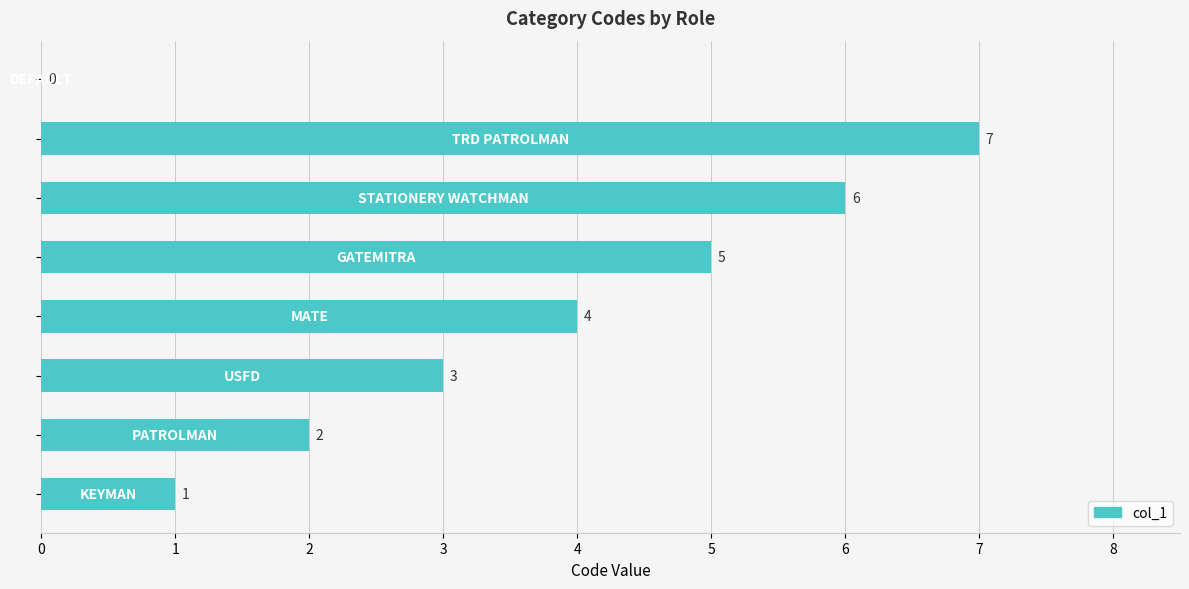

What is the maximum value shown in the chart?

7